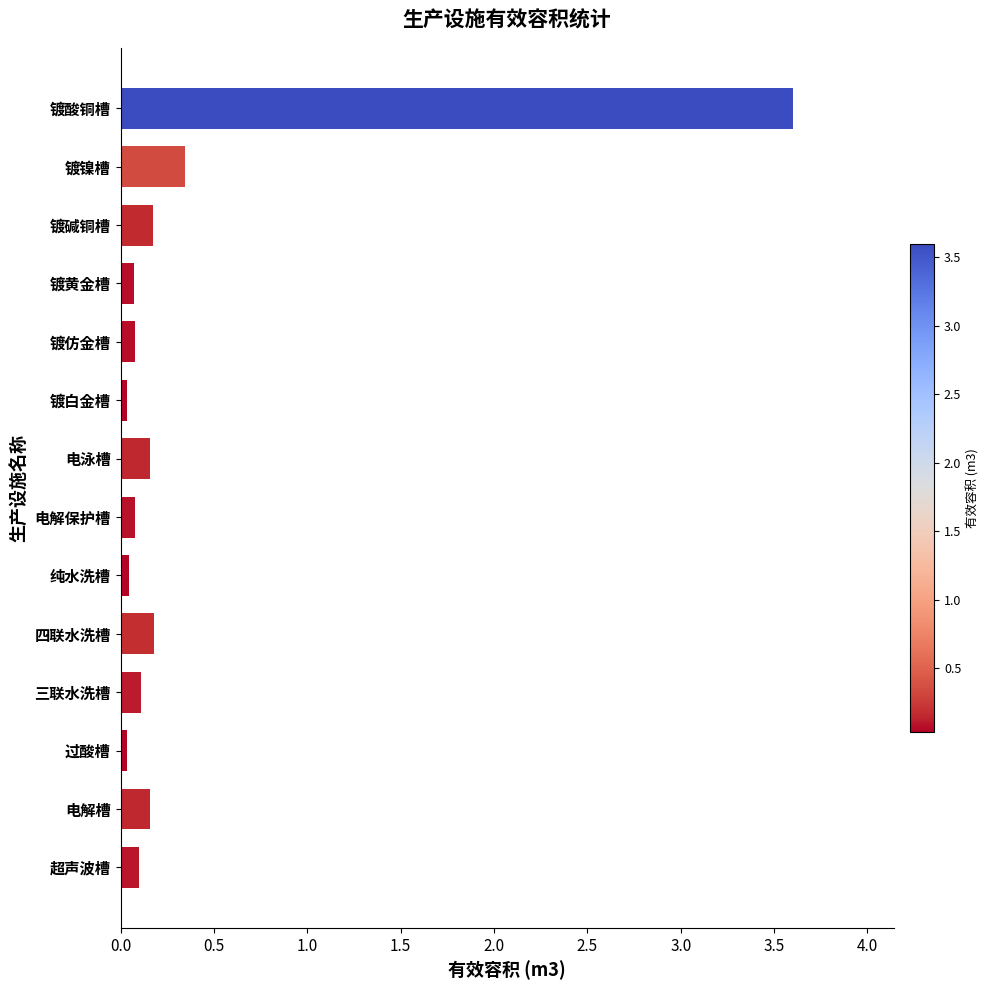

What is the maximum value shown in the chart?

3.6